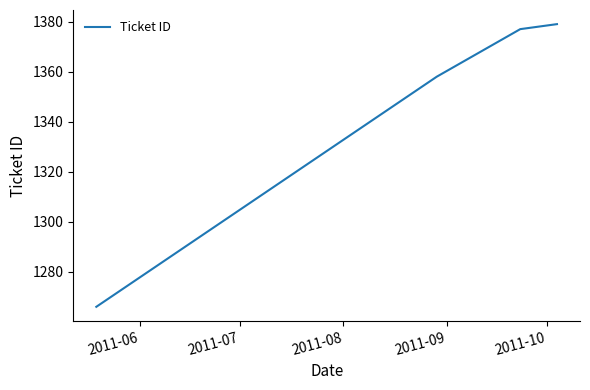

What is the greatest value displayed?

1379